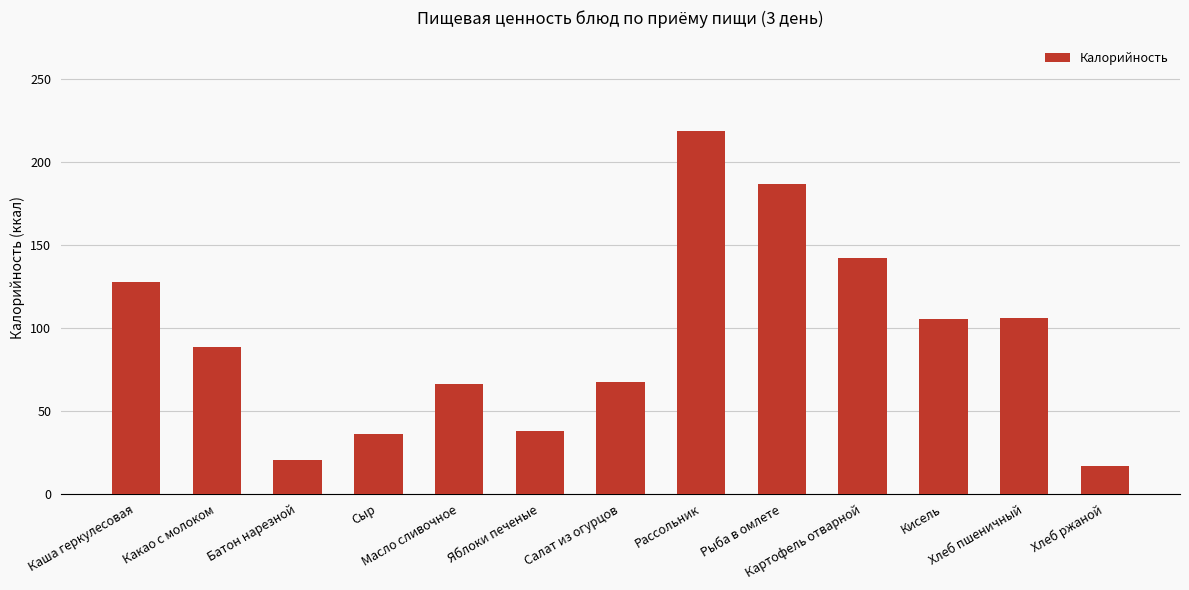

What is the difference between the maximum and minimum values?

201.7